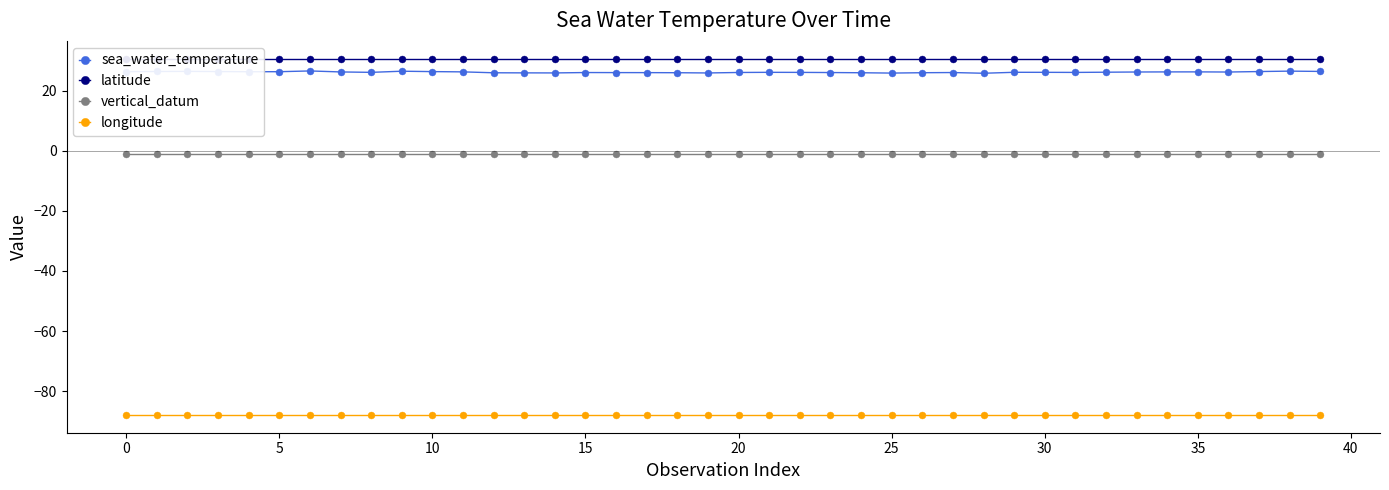

Rank the series by their maximum value, from lowest to highest.

longitude, vertical_datum, sea_water_temperature, latitude